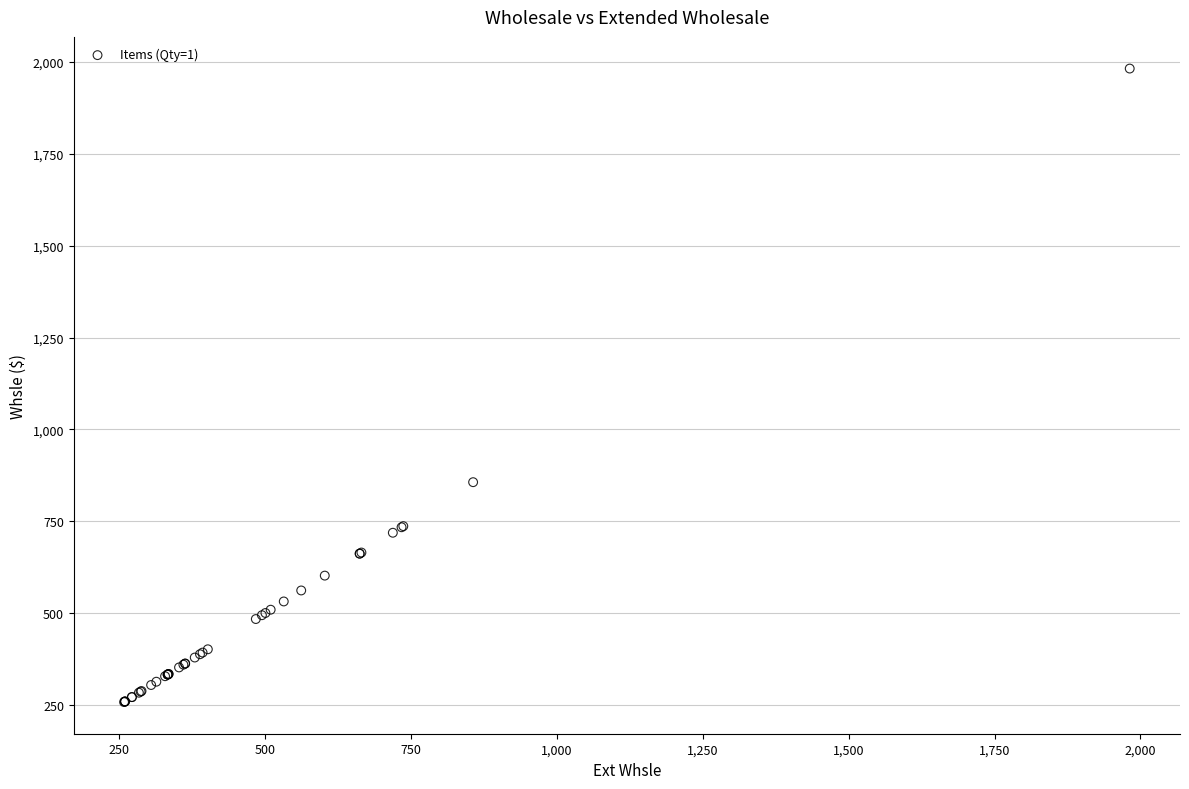

What Y value in the scatter plot is closest to 1120?

856.6